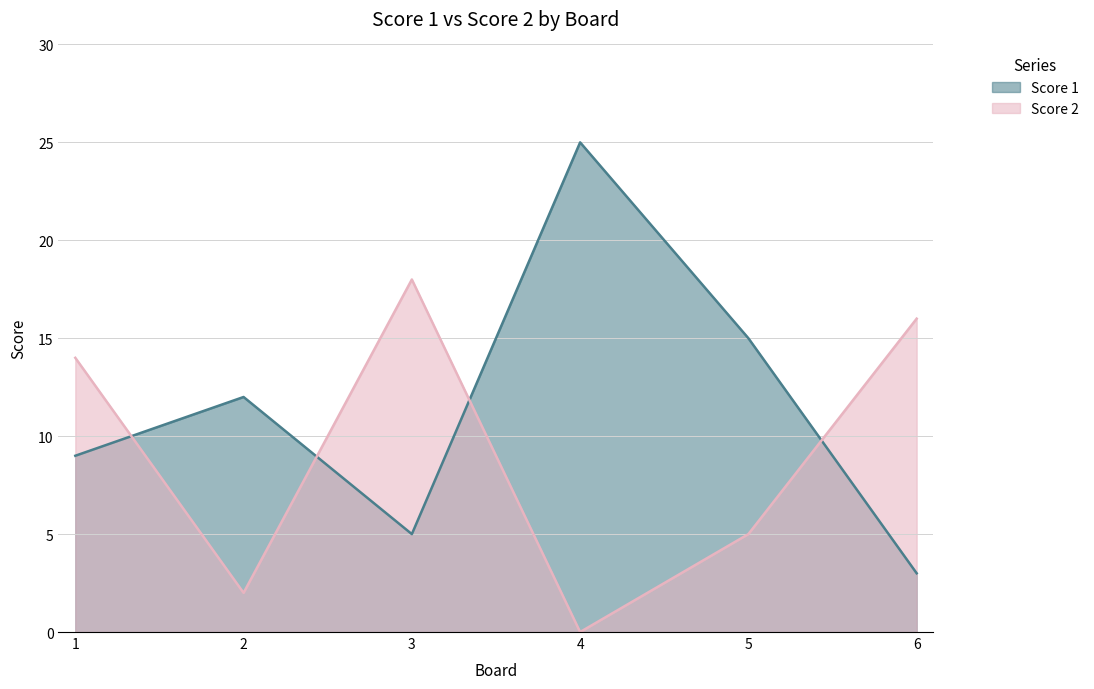

List the series in order of their overall mean, lowest first.

Score 2, Score 1